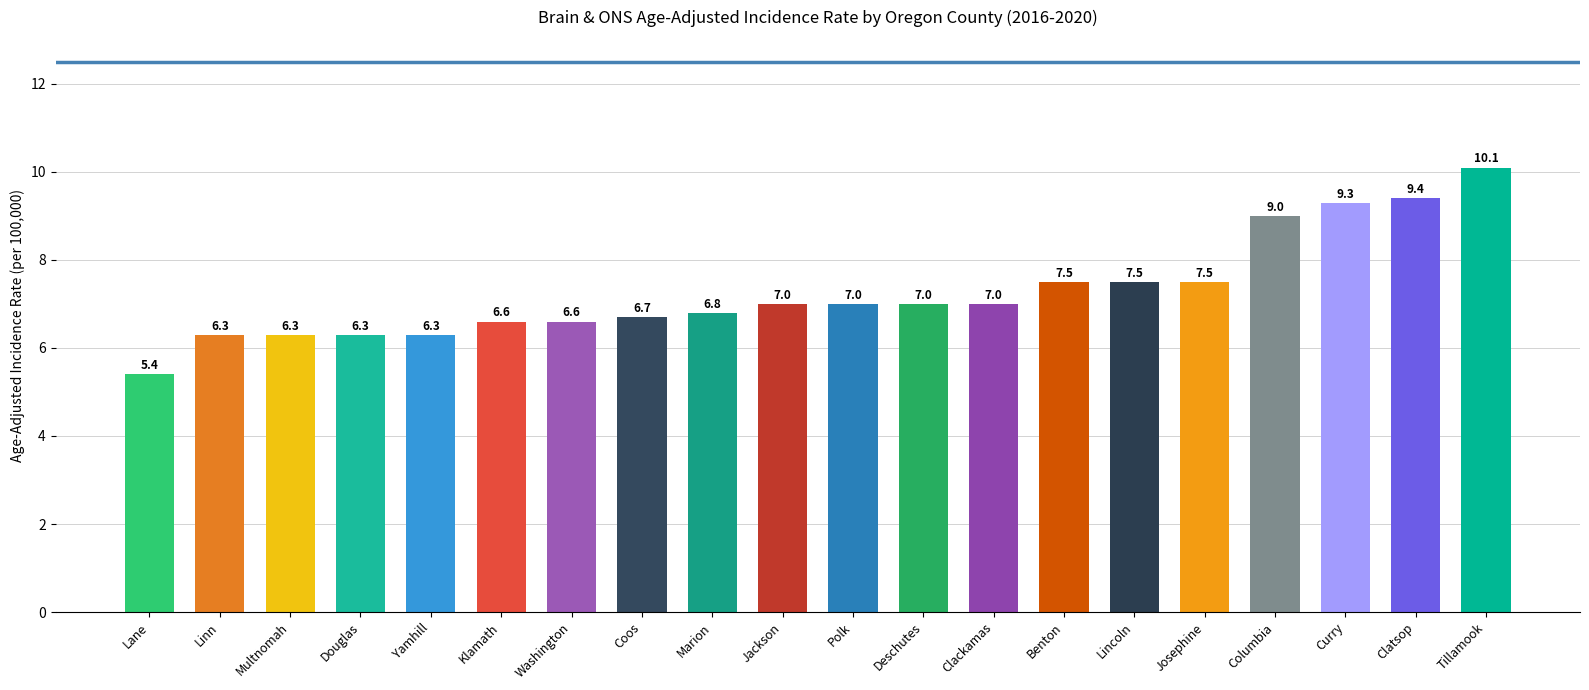

How many data points does each series have?

20